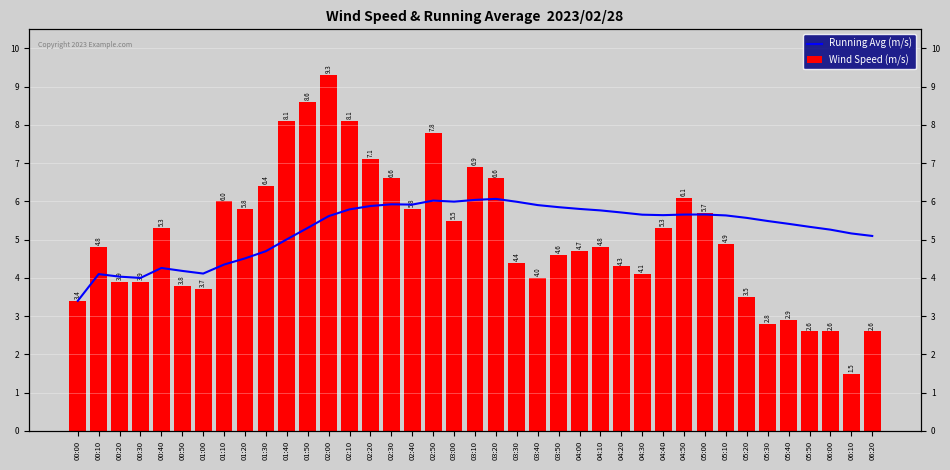

True or false: Wind Speed (m/s) has a value of 5.7 at 05:00.

True